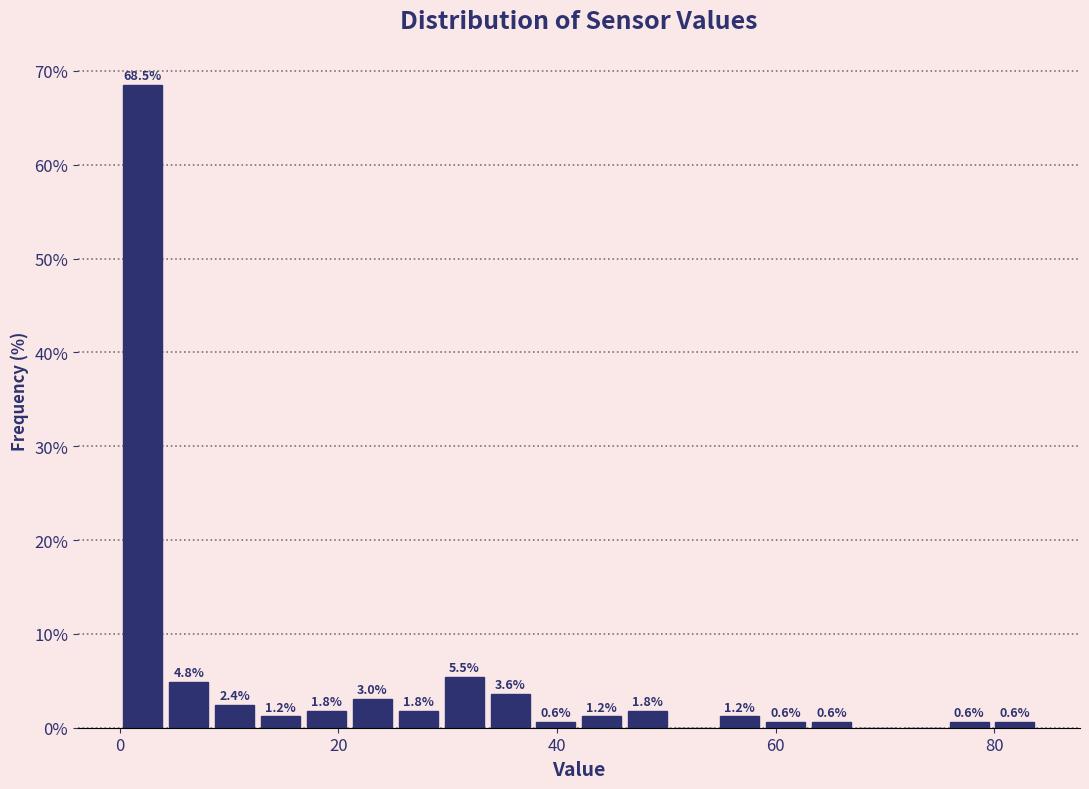

Read against the x-axis, roughly where is the centre of the tallest bar?

2